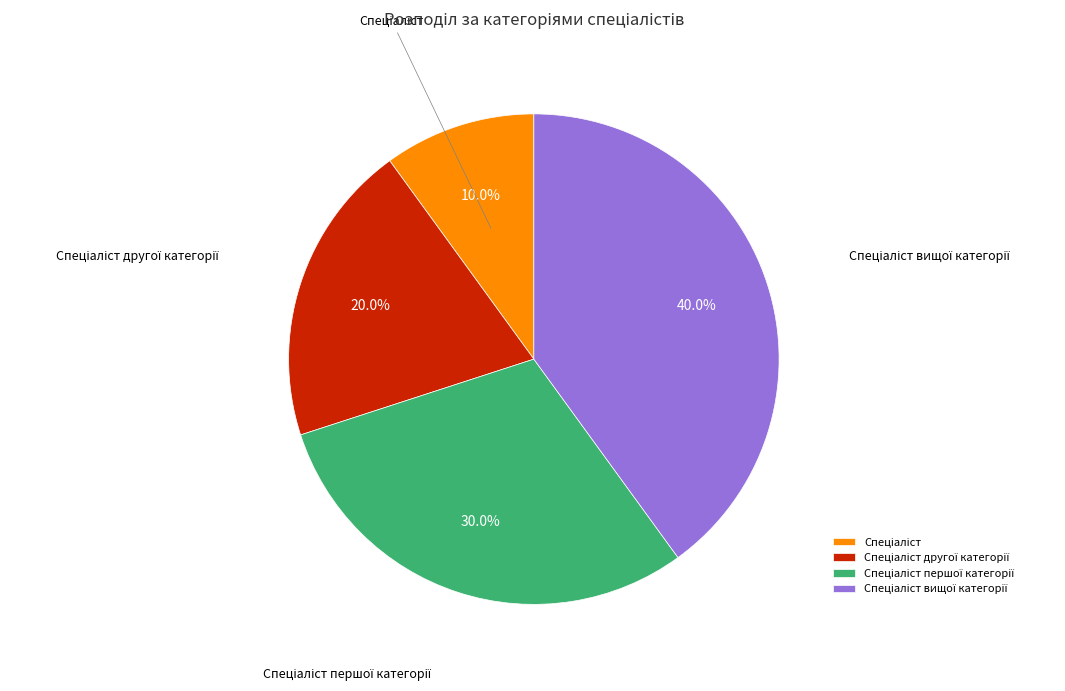

Is there any slice that represents more than half of the pie?

No